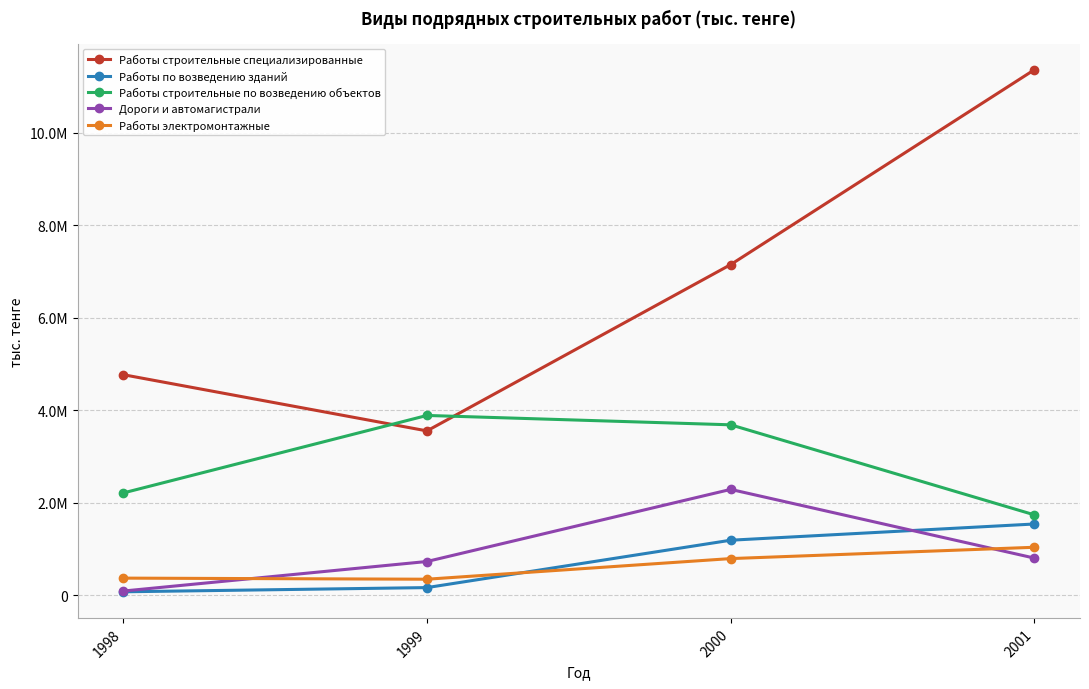

What is the spread (max minus min) of values at 2000?

6356081